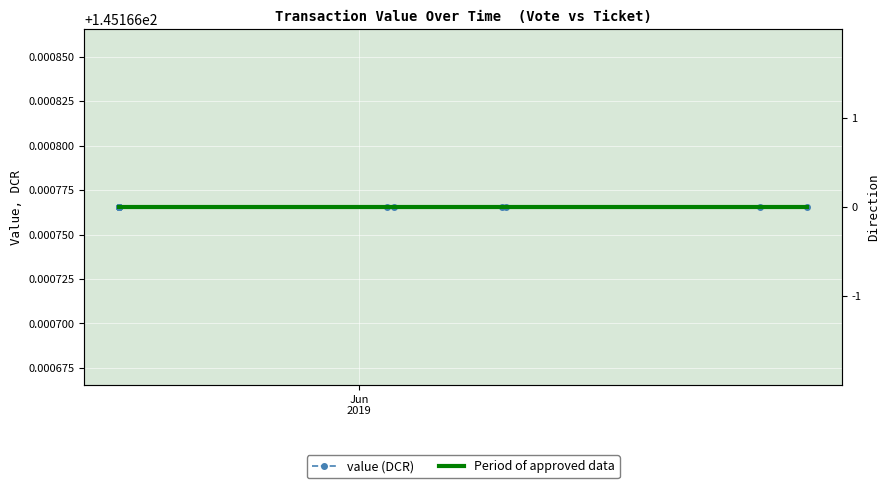

Reading left to right, list all the values displayed in this chart.

value (DCR): 145.2	145.2	145.2	145.2	145.2	145.2	145.2	145.2	145.2	145.2	145.2	145.2
Period of approved data: 0.0	0.0	0.0	0.0	0.0	0.0	0.0	0.0	0.0	0.0	0.0	0.0